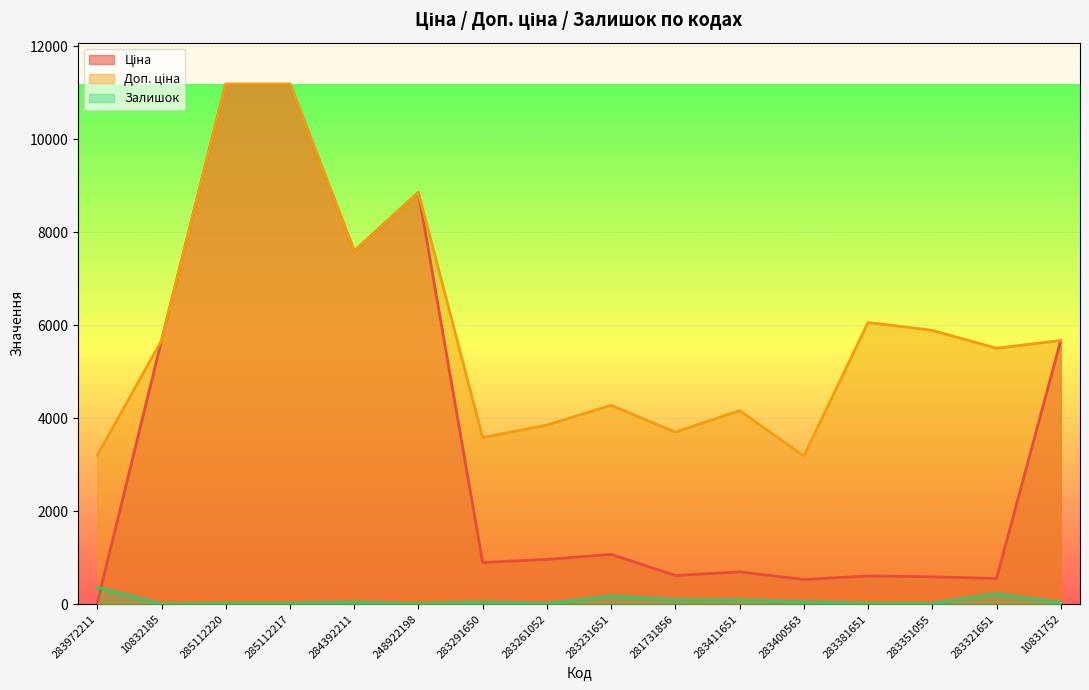

At which category is the sum across all series the highest?

285112220